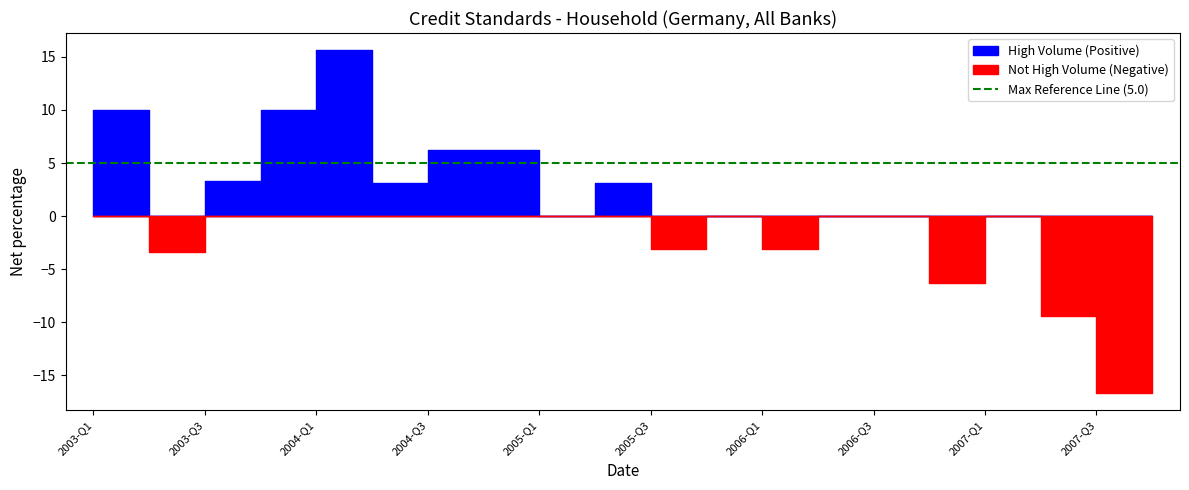

Which has a higher value, 2007-Q3 or 2004-Q4?

2004-Q4